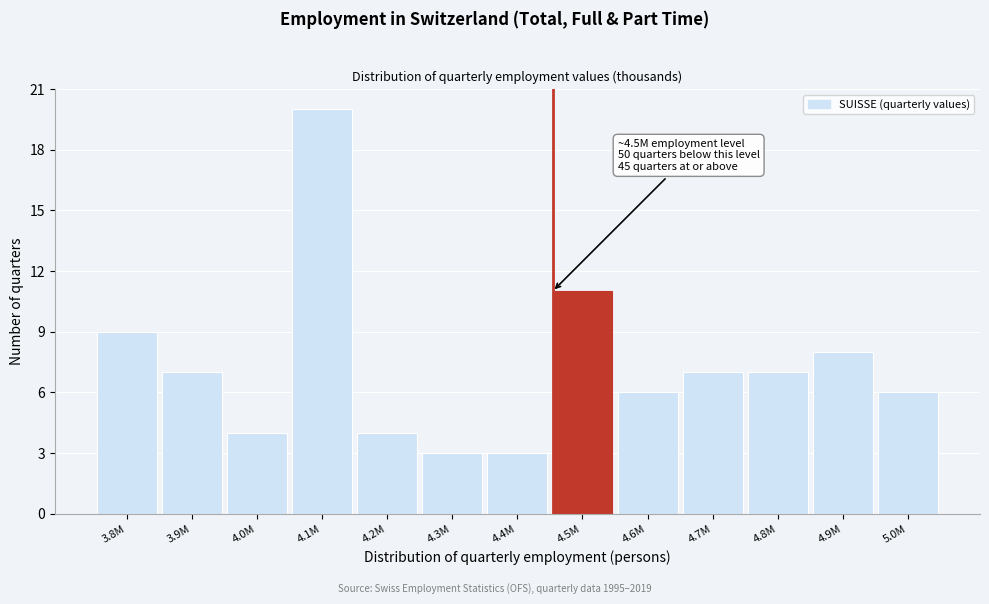

Reading left to right, transcribe all the data shown in this chart.

9	7	4	20	4	3	3	11	6	7	7	8	6